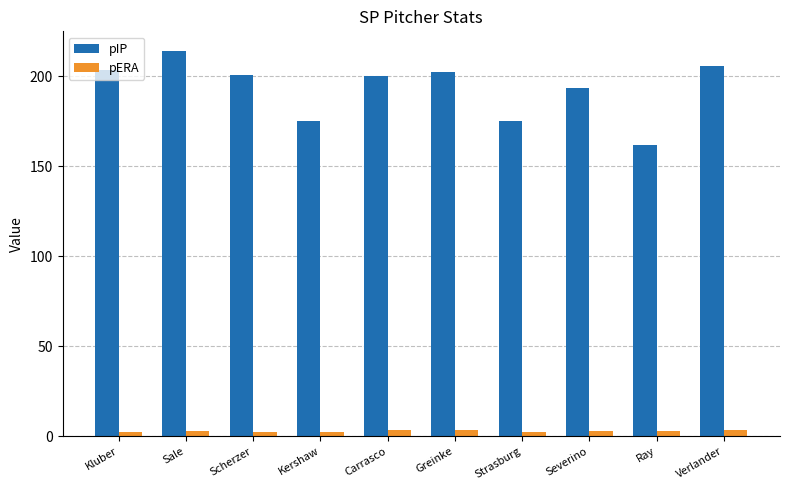

Does the chart contain stacked bars?

No